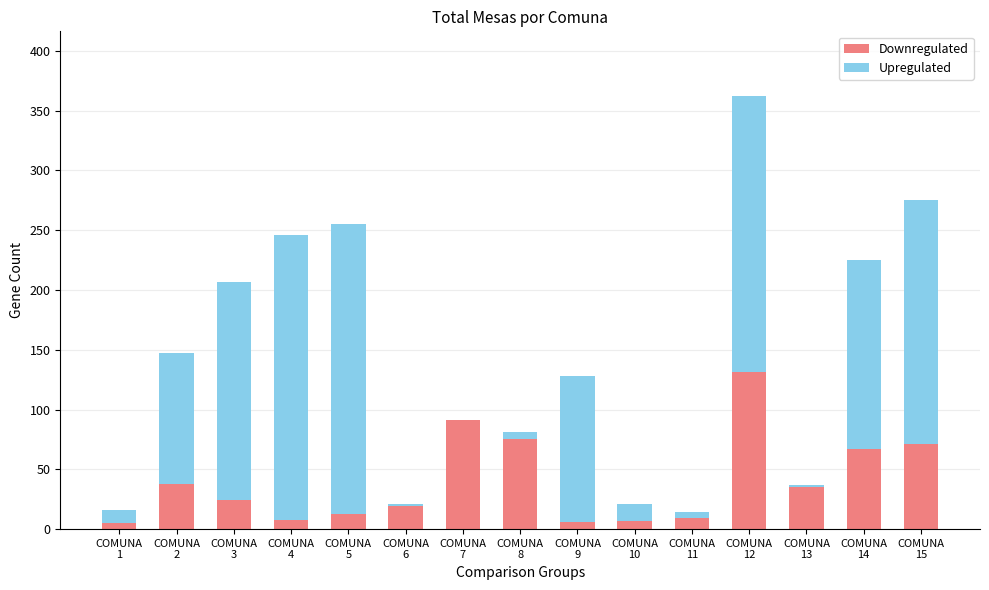

How many distinct data groups are displayed?

2